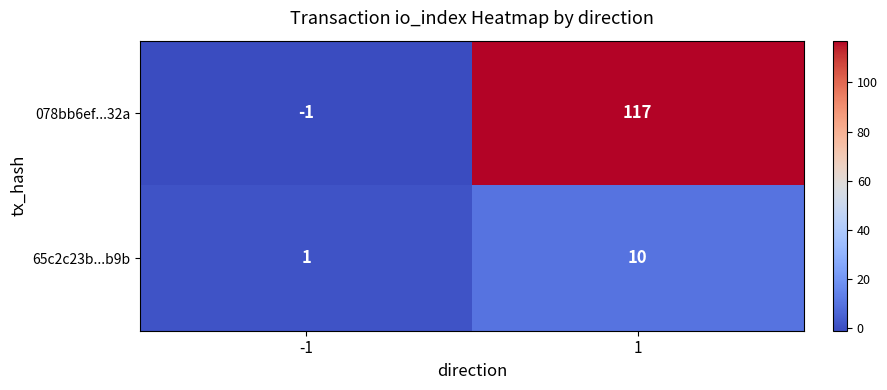

Which series has the widest spread of values?

078bb6ef...32a